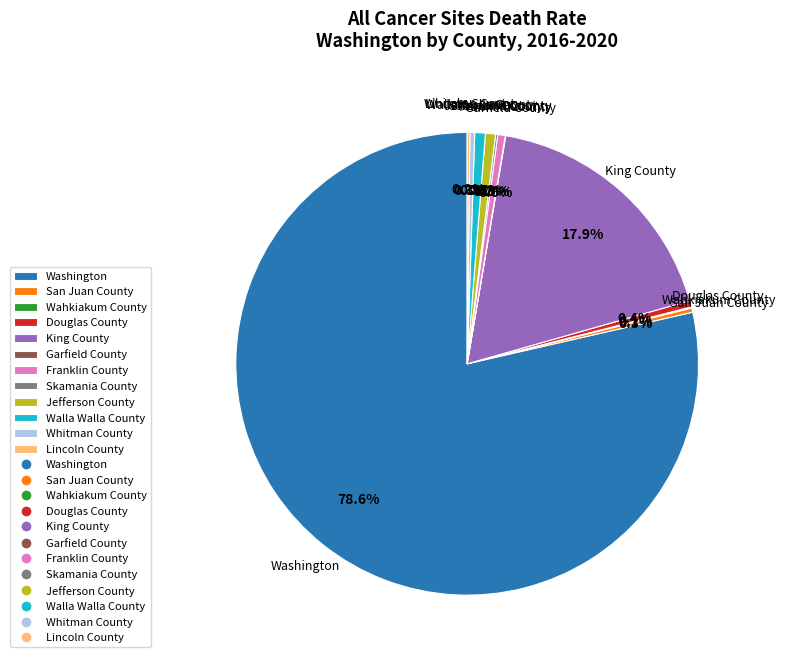

What is the largest slice in the pie chart?

Washington